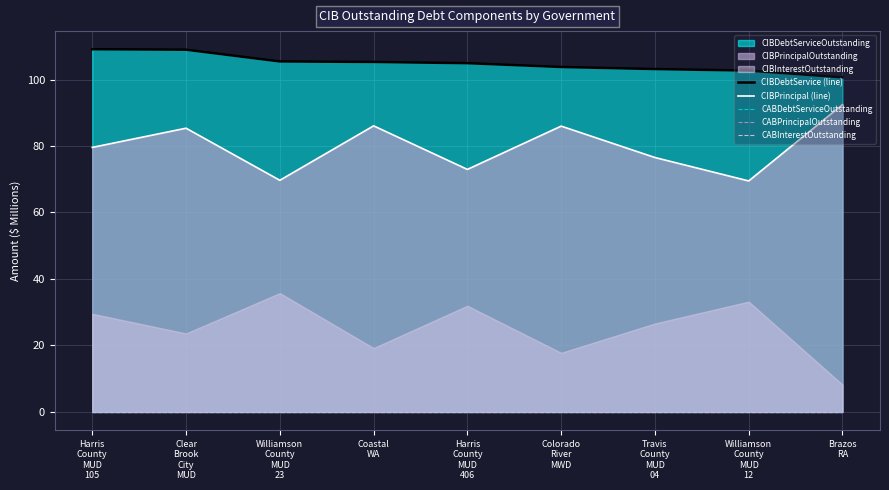

What position from the left is Travis
County
MUD
04?

7